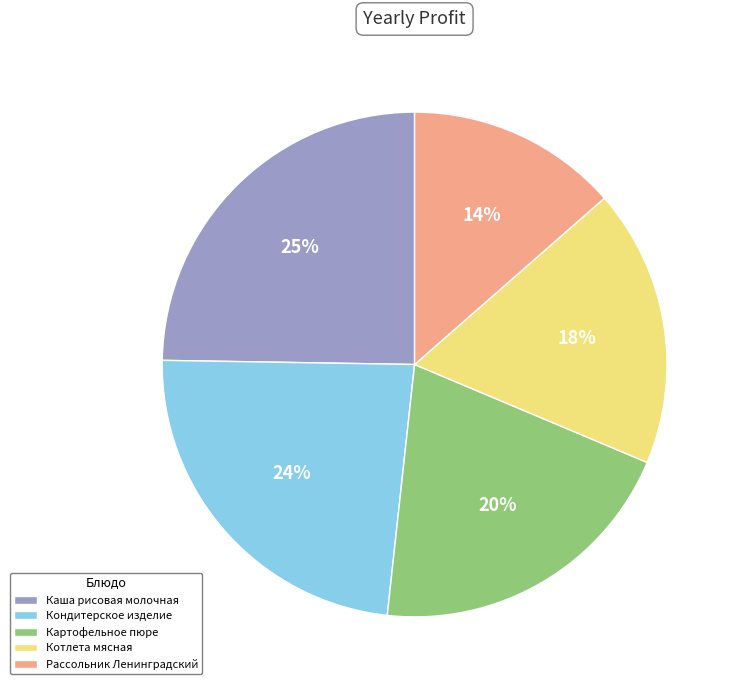

How many segments does this pie chart have?

5